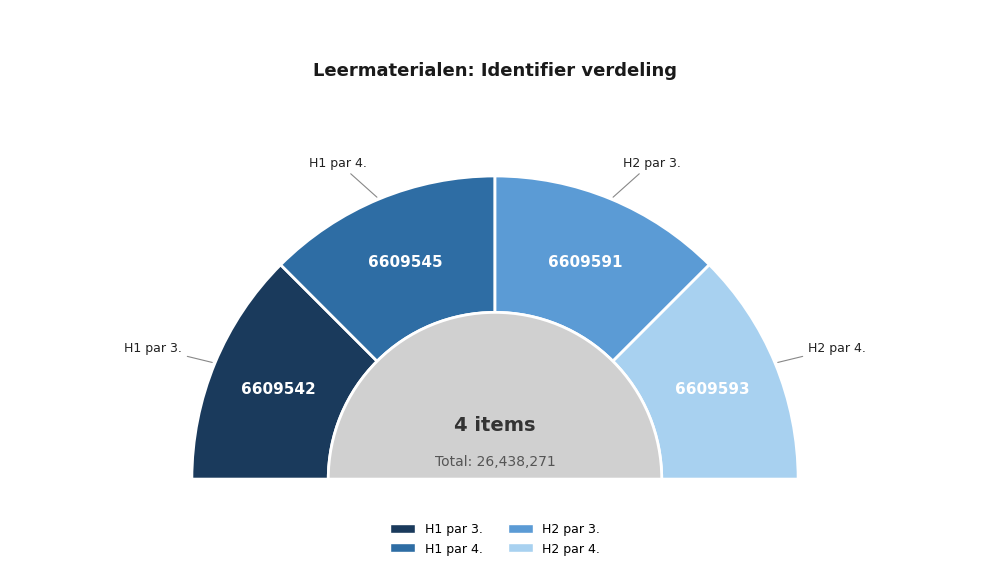

How many segments does this pie chart have?

4